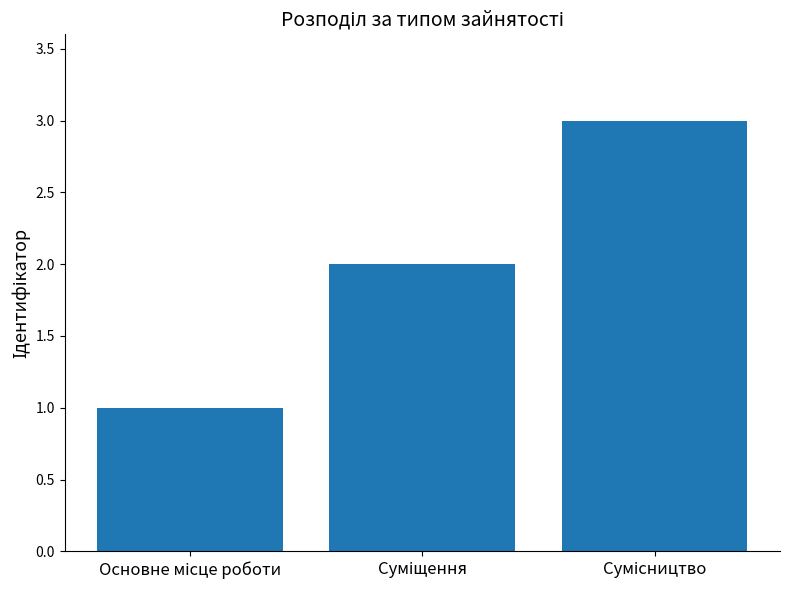

How many bars are there in total?

3